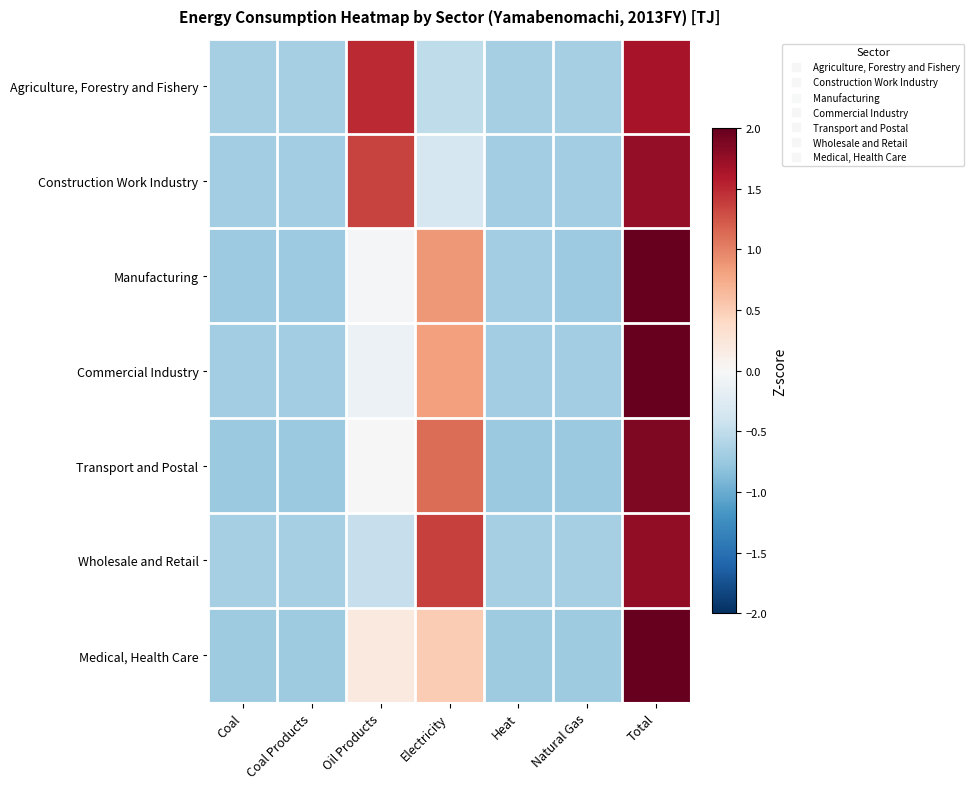

Reading left to right, list all the values displayed in this chart.

Agriculture, Forestry and Fishery: Coal=-0.7	Coal Products=-0.7	Oil Products=1.5	Electricity=-0.5	Heat=-0.7	Natural Gas=-0.7	Total=1.7
Construction Work Industry: Coal=-0.7	Coal Products=-0.7	Oil Products=1.4	Electricity=-0.3	Heat=-0.7	Natural Gas=-0.7	Total=1.8
Manufacturing: Coal=-0.7	Coal Products=-0.7	Oil Products=-0.0	Electricity=0.9	Heat=-0.7	Natural Gas=-0.7	Total=2.0
Commercial Industry: Coal=-0.7	Coal Products=-0.7	Oil Products=-0.1	Electricity=0.8	Heat=-0.7	Natural Gas=-0.7	Total=2.1
Transport and Postal: Coal=-0.7	Coal Products=-0.7	Oil Products=0.0	Electricity=1.1	Heat=-0.7	Natural Gas=-0.7	Total=1.9
Wholesale and Retail: Coal=-0.7	Coal Products=-0.7	Oil Products=-0.5	Electricity=1.4	Heat=-0.7	Natural Gas=-0.7	Total=1.8
Medical, Health Care: Coal=-0.7	Coal Products=-0.7	Oil Products=0.2	Electricity=0.5	Heat=-0.7	Natural Gas=-0.7	Total=2.2